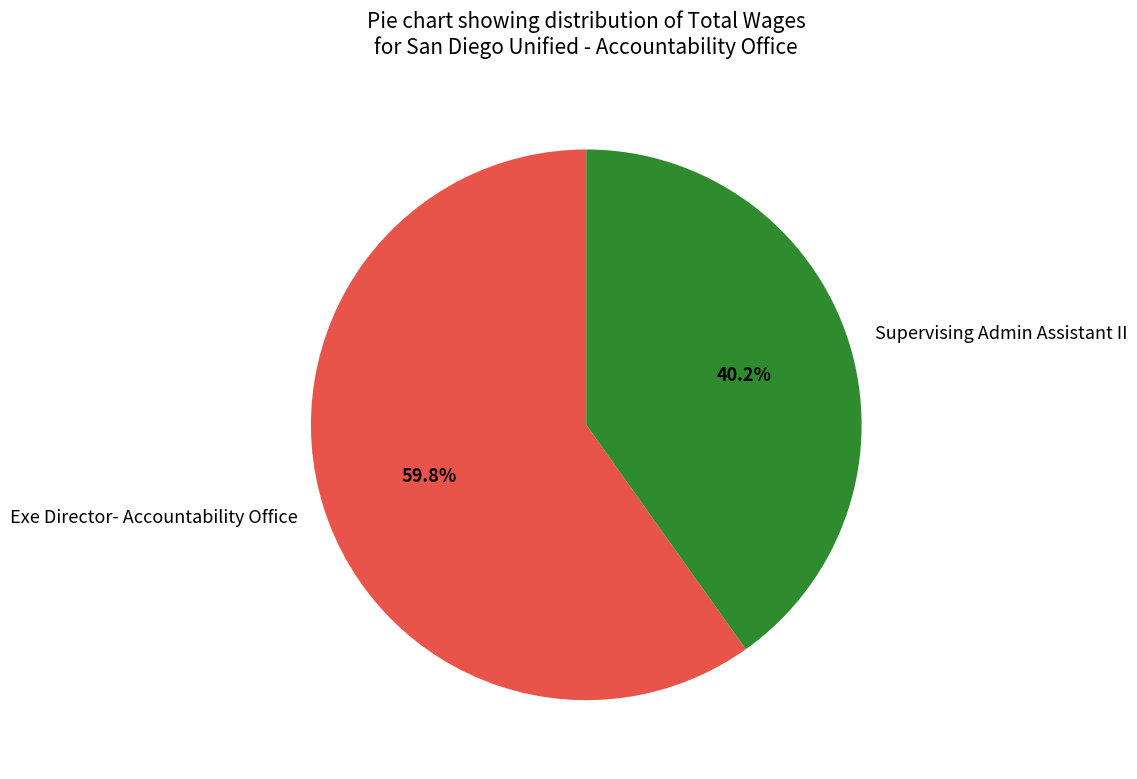

Does Supervising Admin Assistant II account for over 50% of the chart?

No